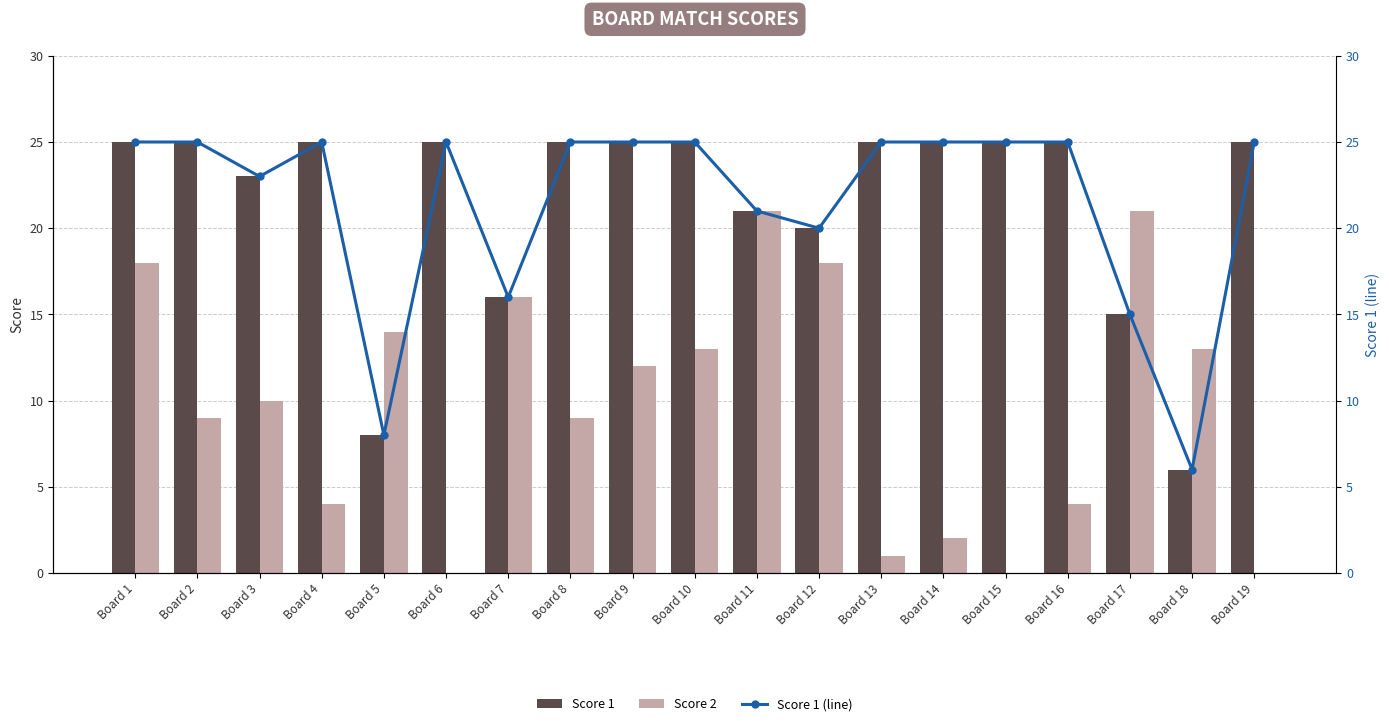

What is the lowest value of the Score 1 (line) series?

6